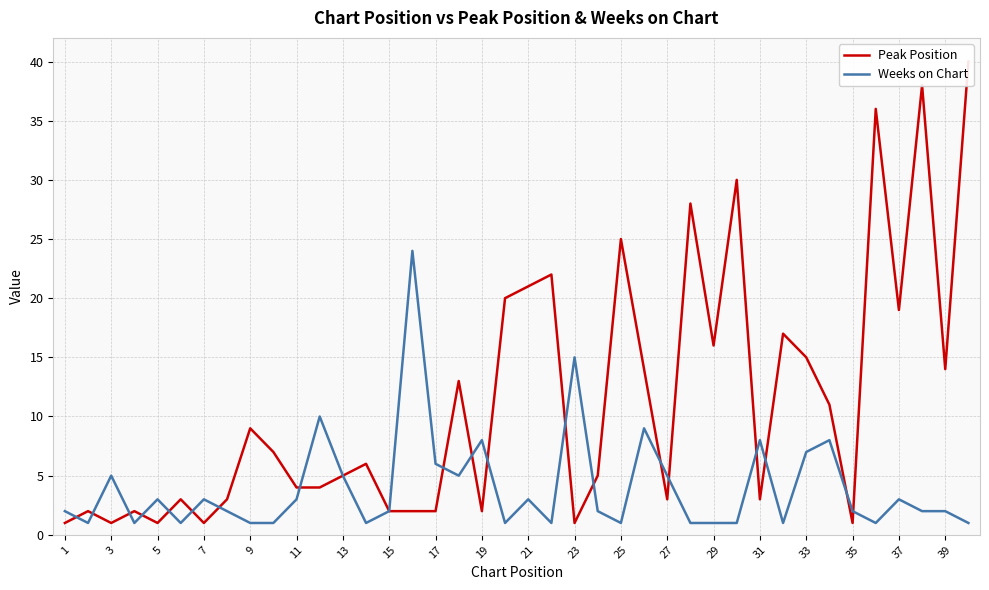

The value of Weeks on Chart at 35 is 2. True or false?

True